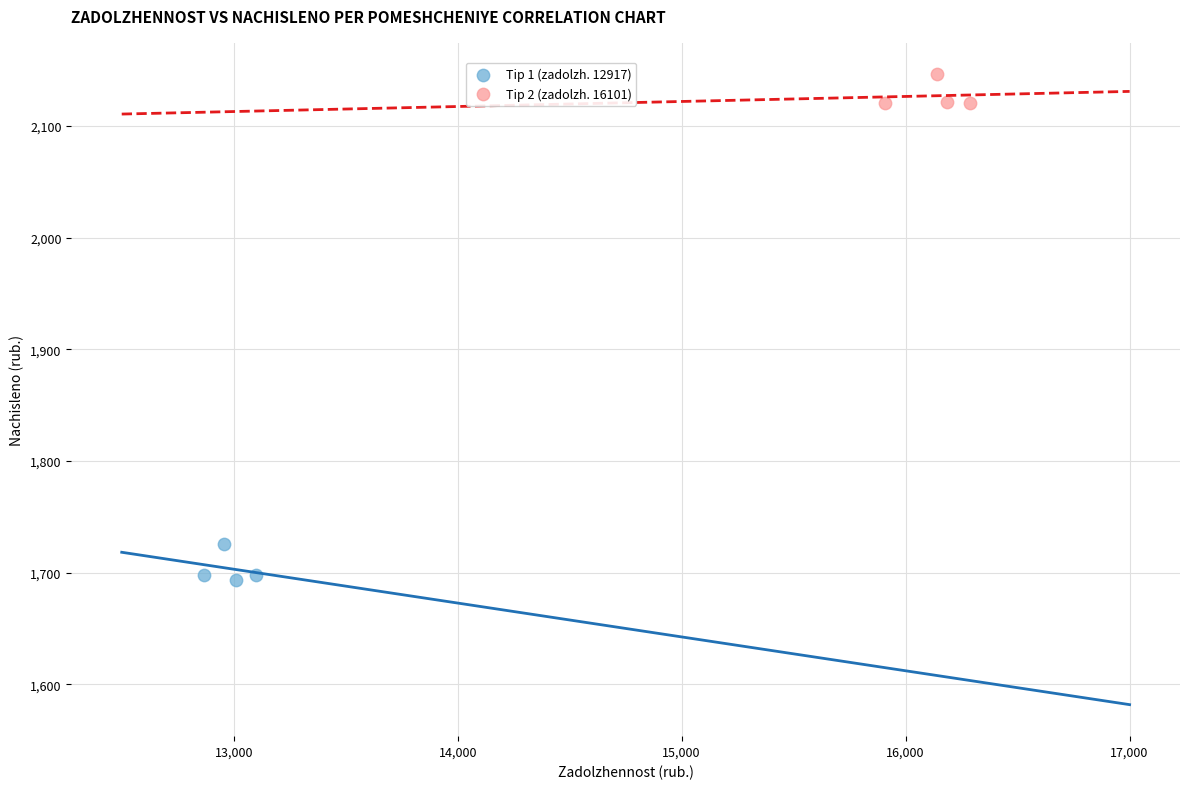

Which series contains the highest Y value?

Tip 2 (zadolzh. 16101)